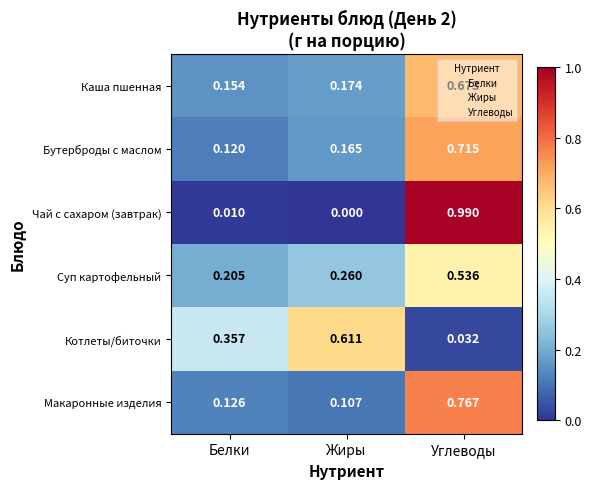

Which series has the widest spread of values?

Чай с сахаром (завтрак)